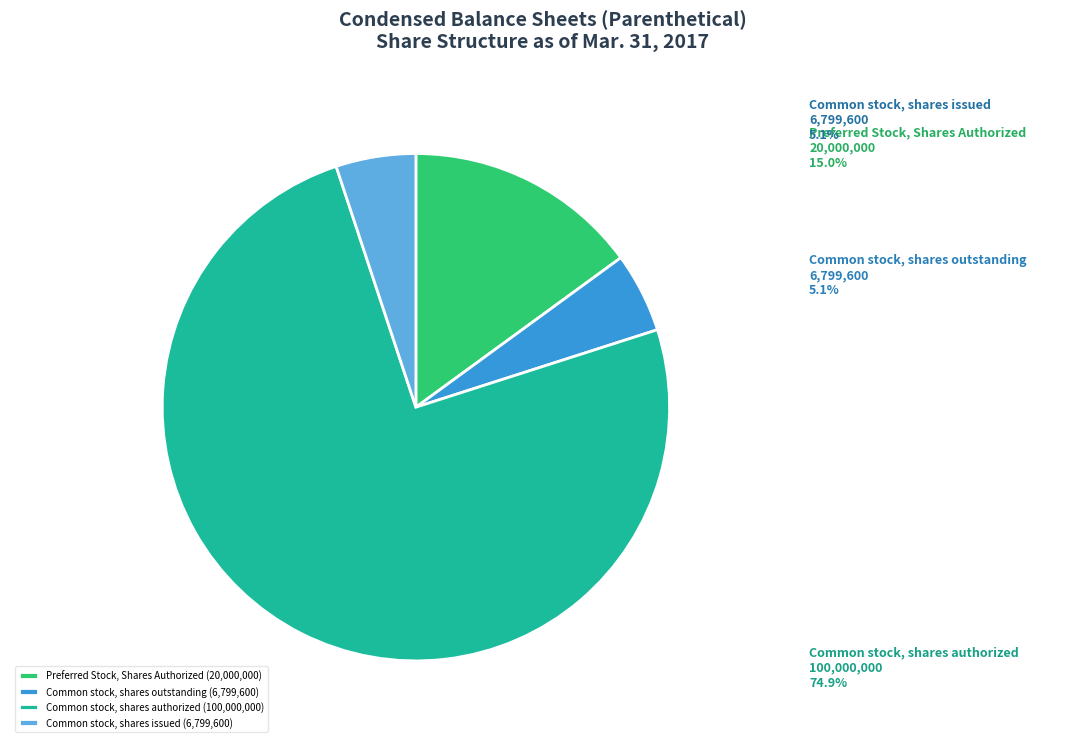

What is the ratio of the value at Common stock, shares outstanding to the value at Preferred Stock, Shares Authorized?

0.3